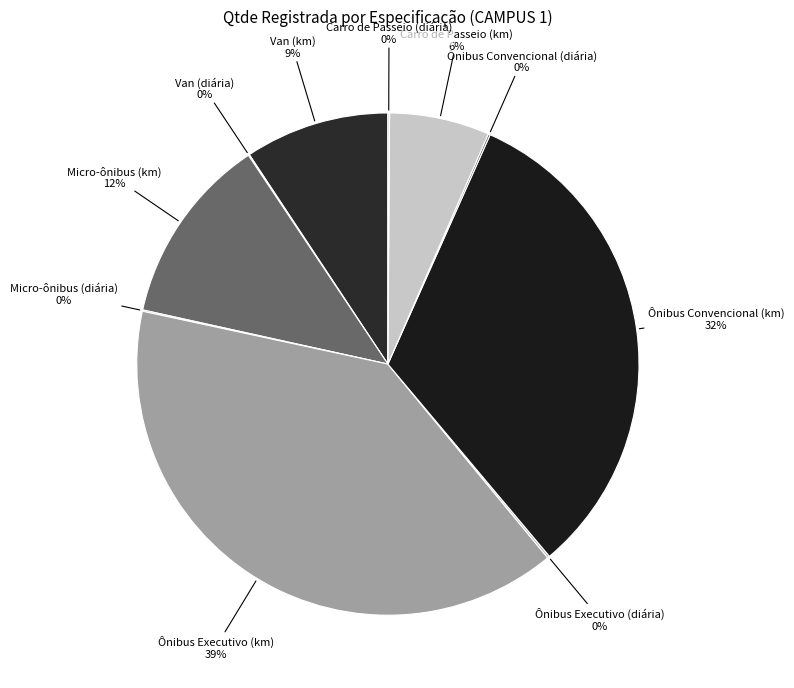

What is the largest slice in the pie chart?

Ônibus Executivo (km)